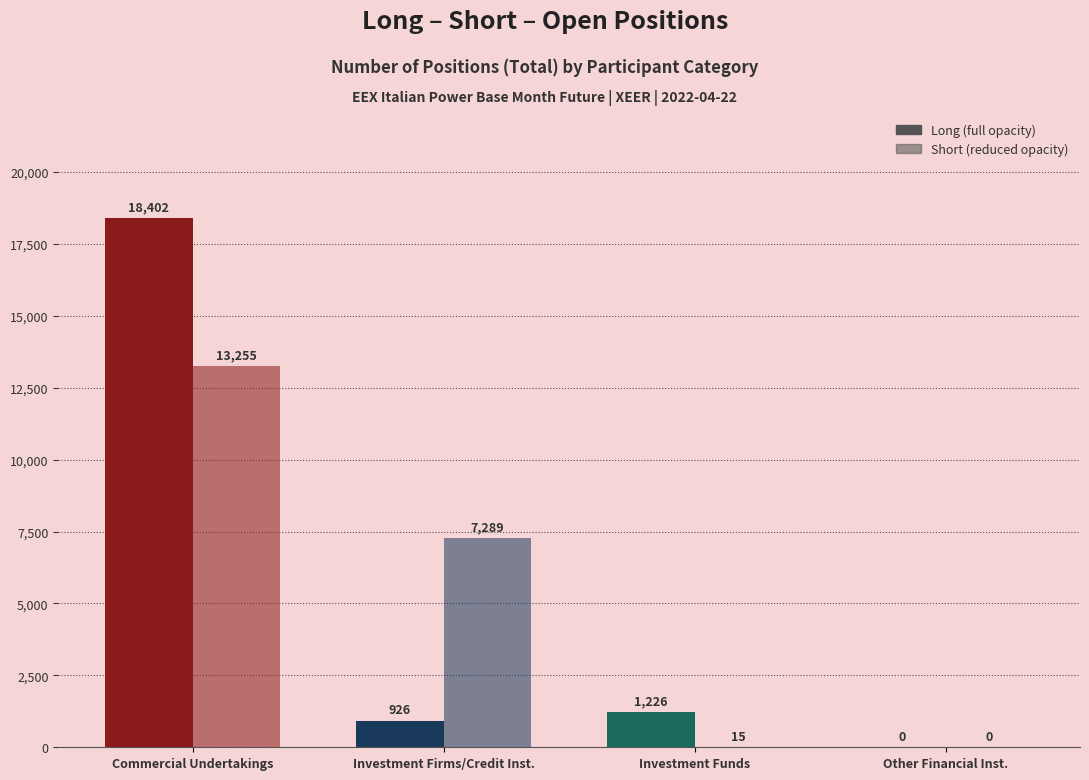

What is the total value across all series at Long?

20554